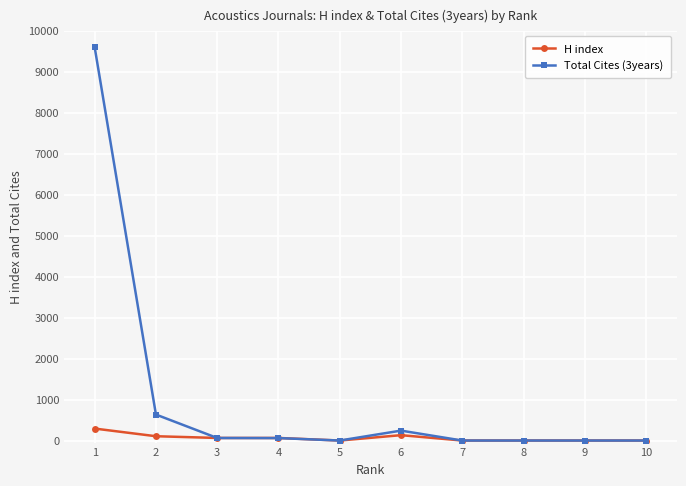

Which series has the largest range (max minus min)?

Total Cites (3years)